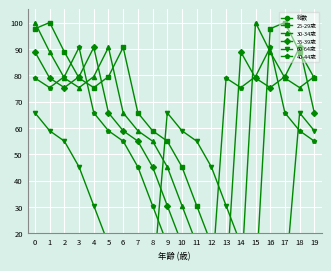

Between 6 and 9, which series saw the biggest shift?

60-64歳